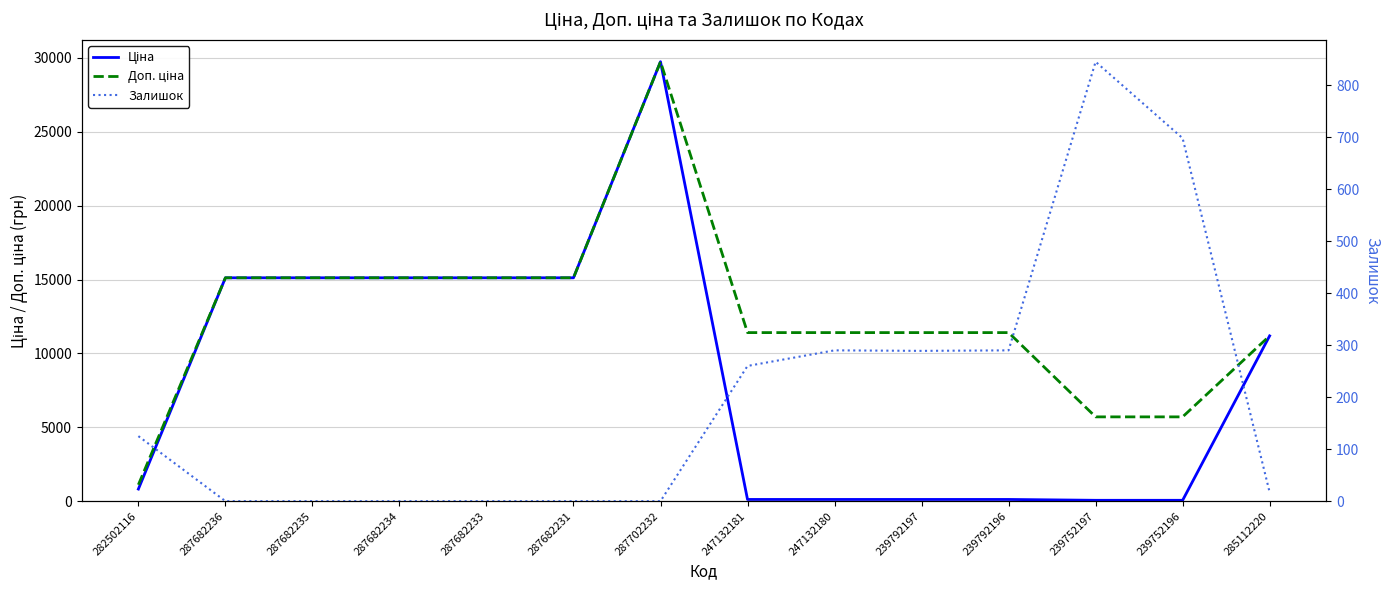

At 239752196, list the series in order from smallest to largest.

Ціна, Залишок, Доп. ціна